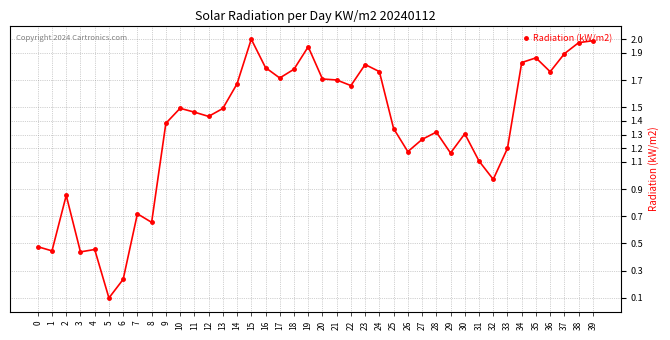

At which category does the data reach its first local peak?

2